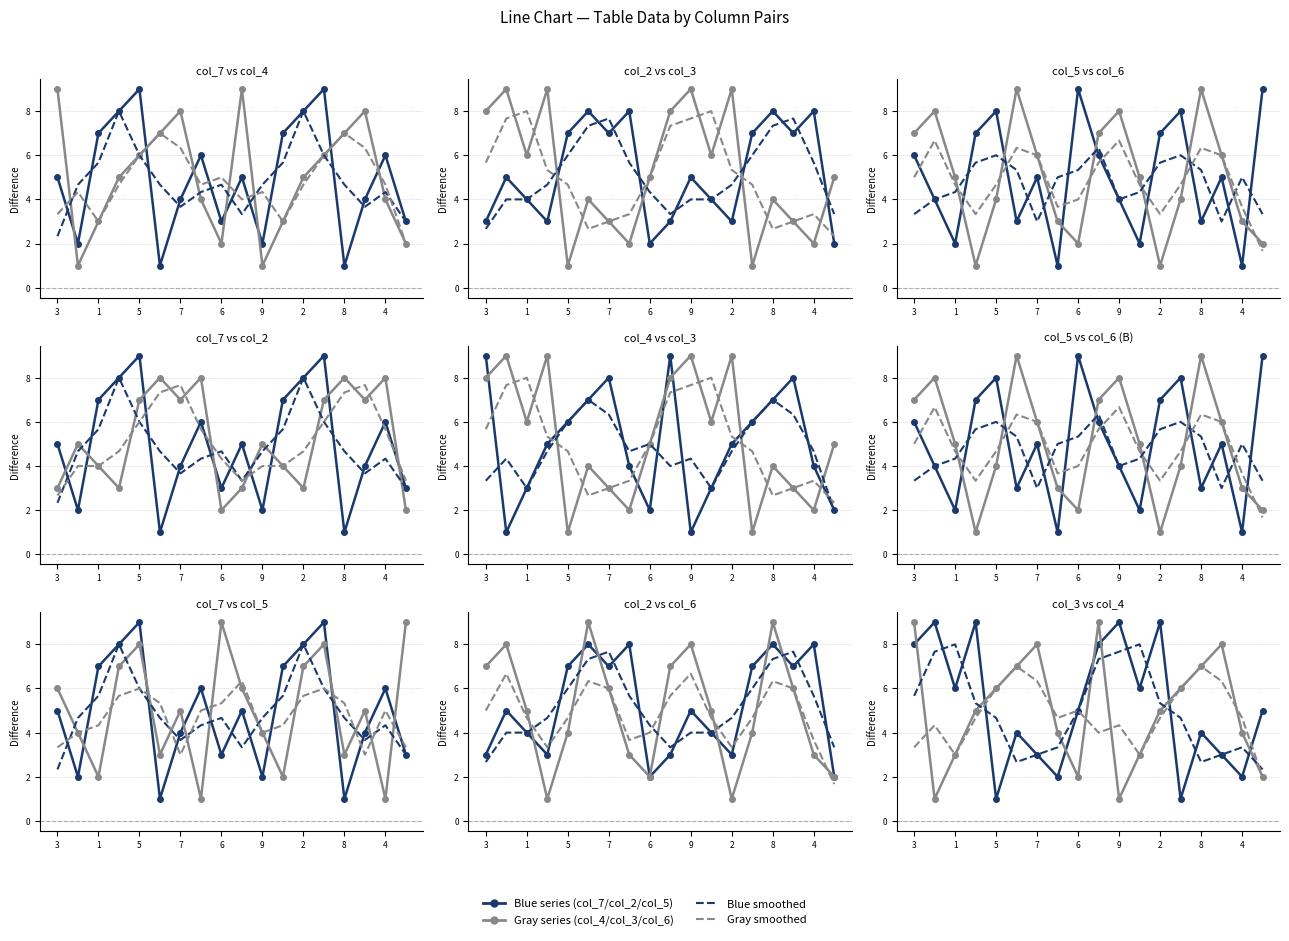

At 4, list the series in order from largest to smallest.

col_2, col_7, col_4, col_6, col_3, col_5